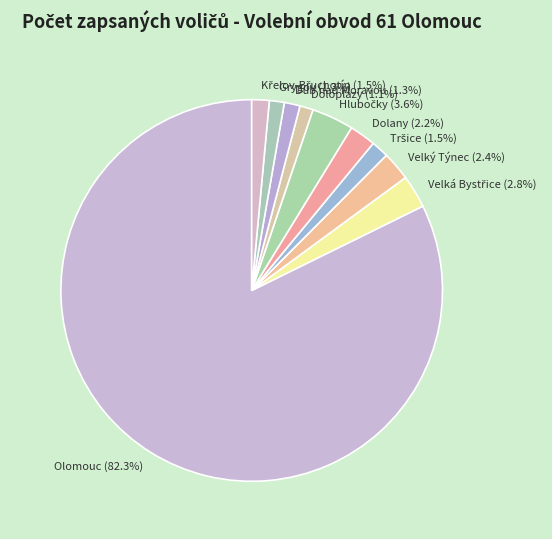

Does any single category account for the majority?

Yes